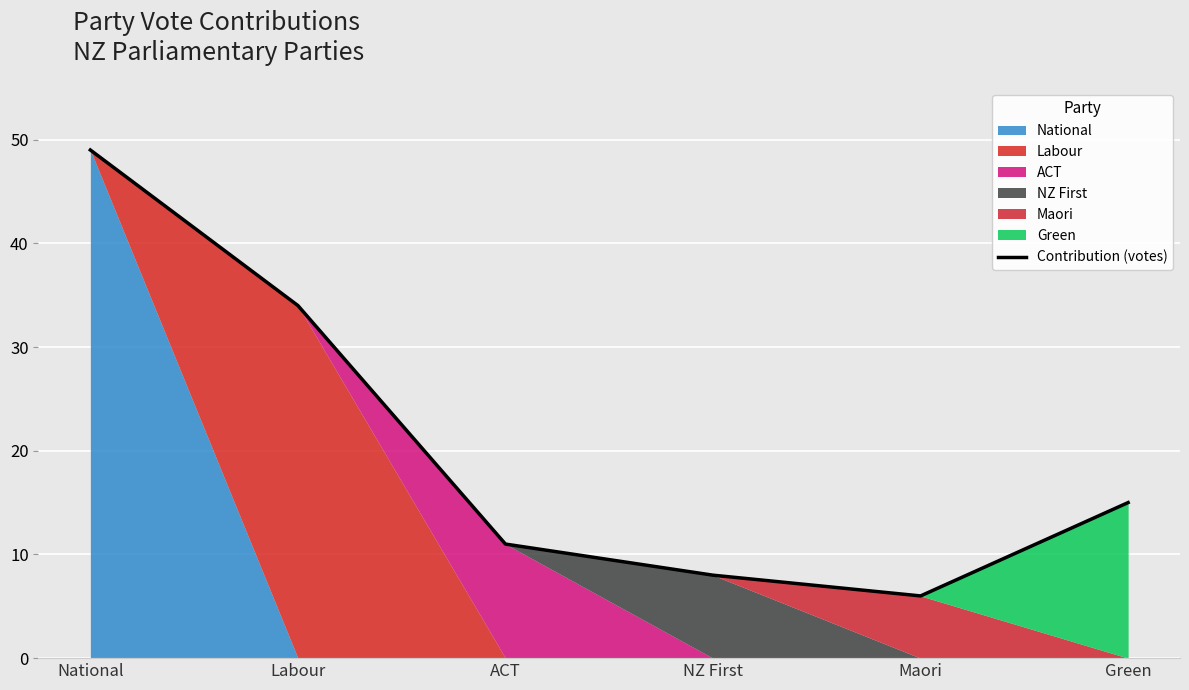

Where is the first local minimum?

Maori